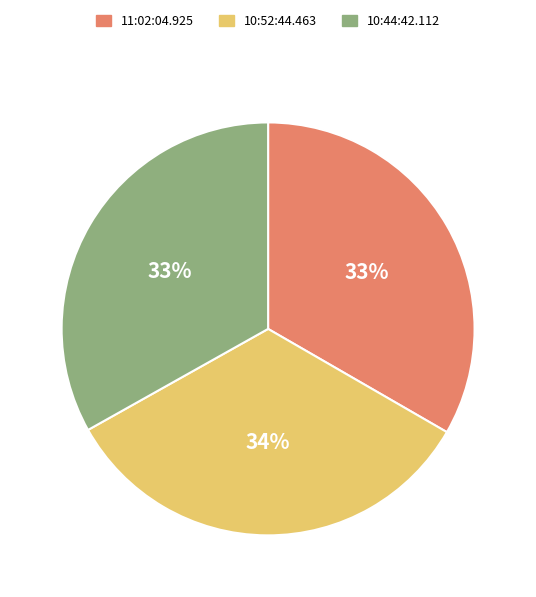

Combined, do 11:02:04.925 and 10:44:42.112 account for over 50%?

Yes